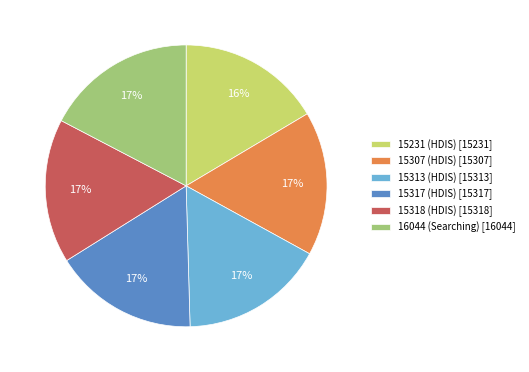

To the nearest percent, what is the combined percentage of 15317 (HDIS) [15317] and 15231 (HDIS) [15231]?

33%